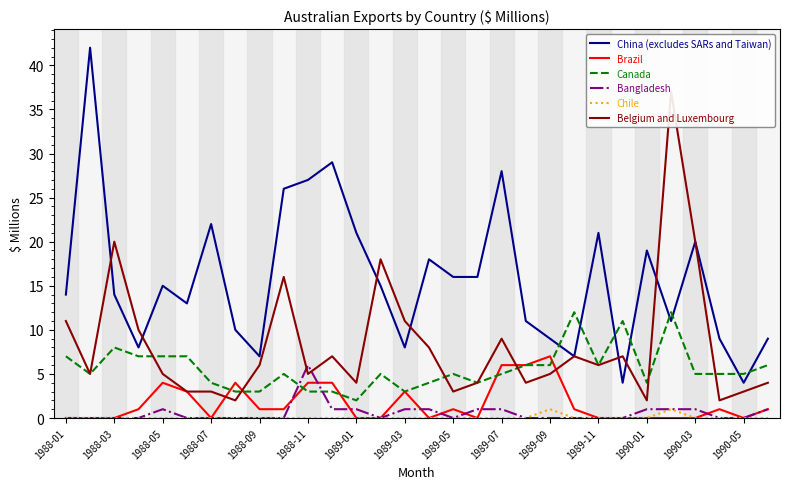

How many intersections are there between Brazil and Belgium and Luxembourg?

4